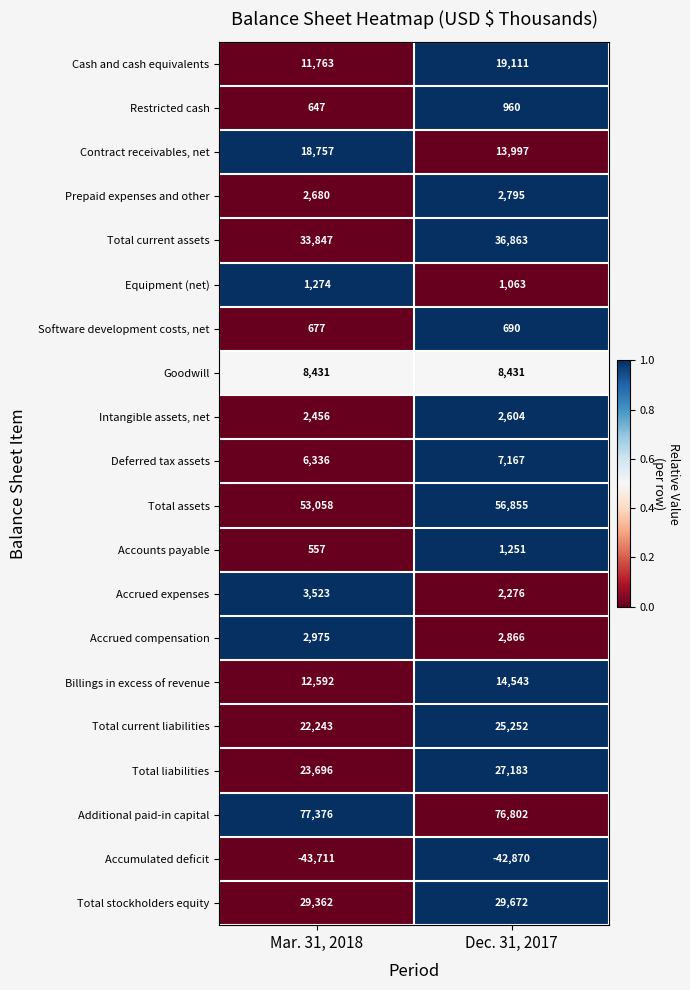

Which series has the largest total across all categories?

Additional paid-in capital